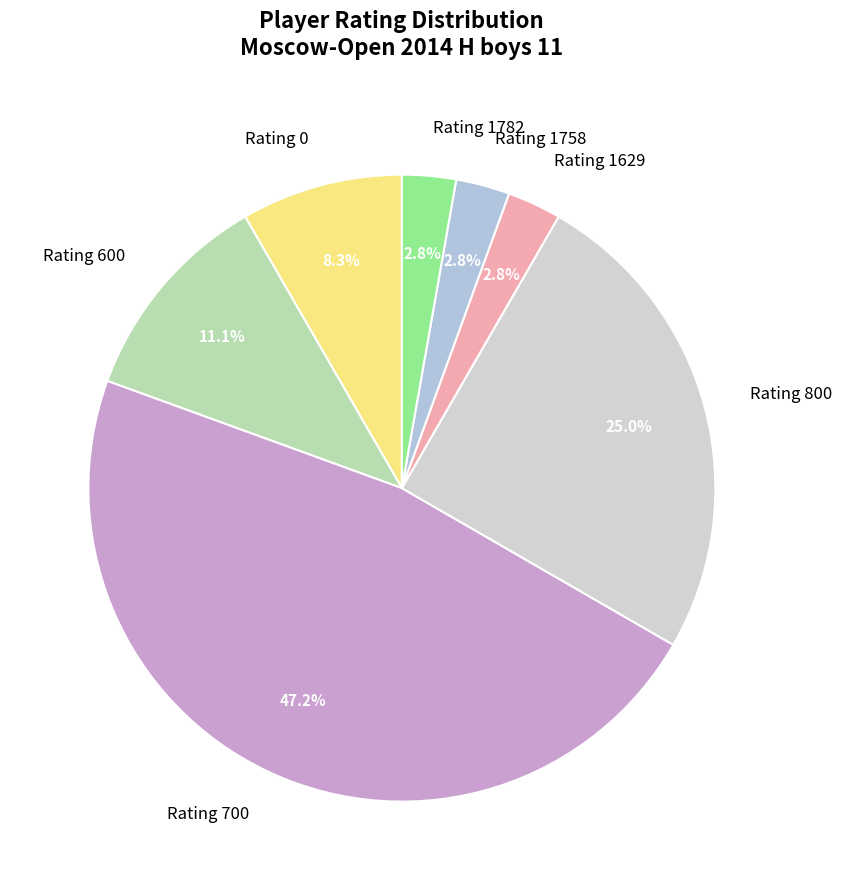

Does any single category account for the majority?

No